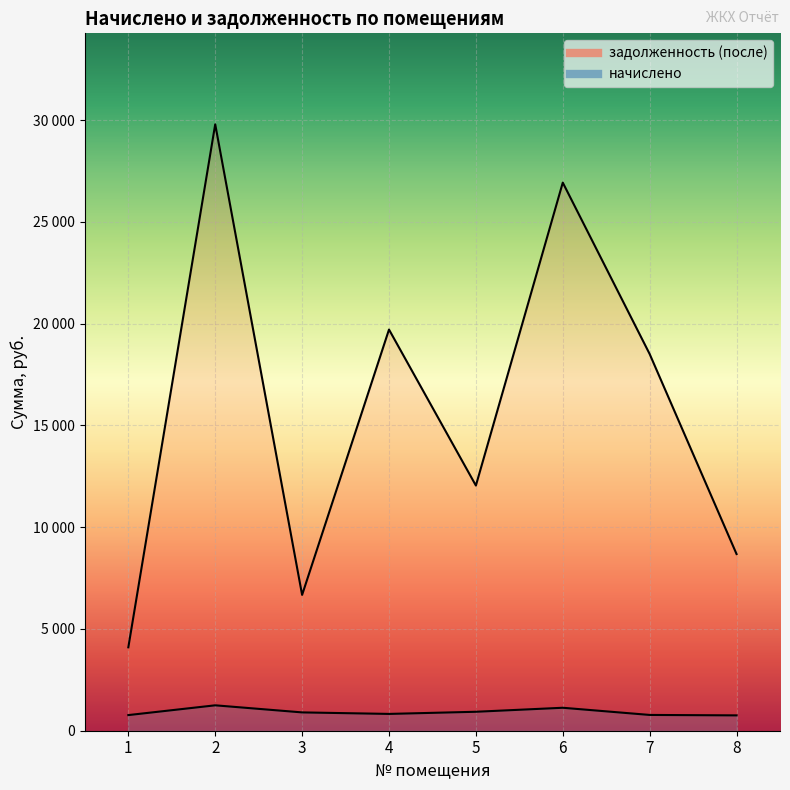

In начислено, how many points are lower than both neighbors (excluding endpoints)?

1